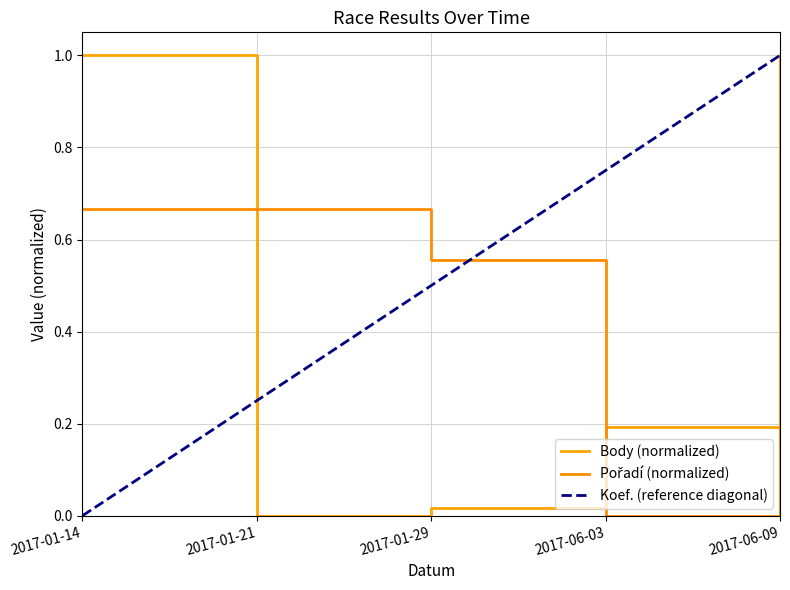

What is the label of the 5th point from the right?

2017-01-14